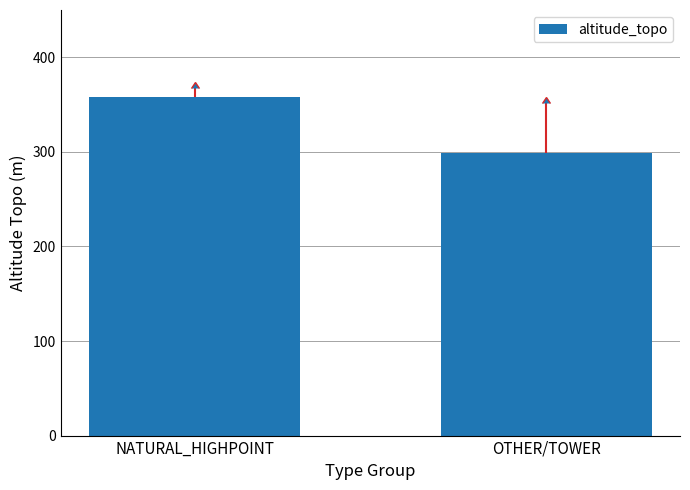

What is the label of the 2nd bar from the right?

NATURAL_HIGHPOINT